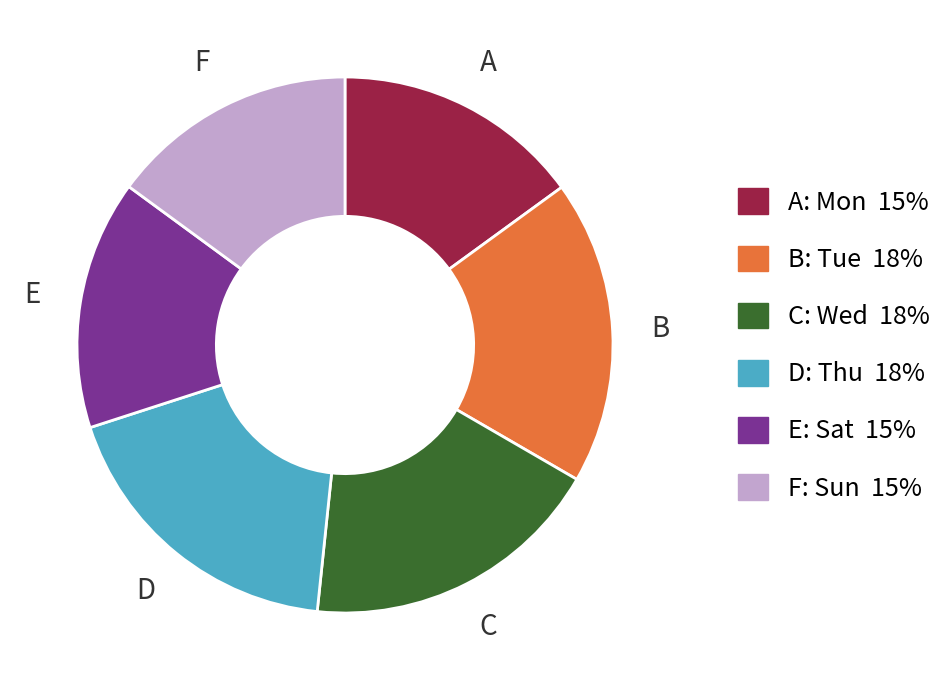

How many segments does this pie chart have?

6